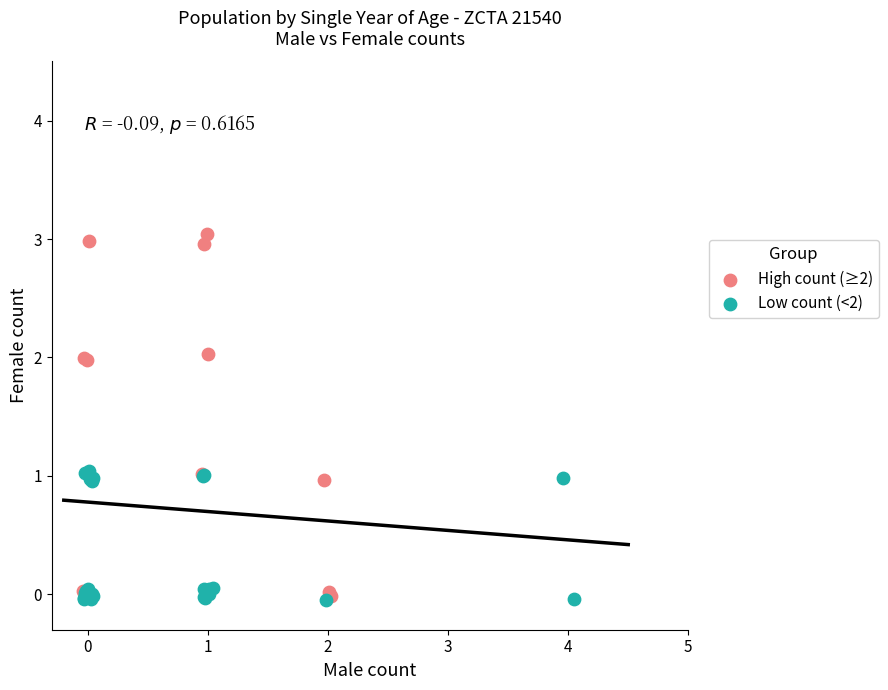

Which series contains the highest Y value?

High count (≥2)